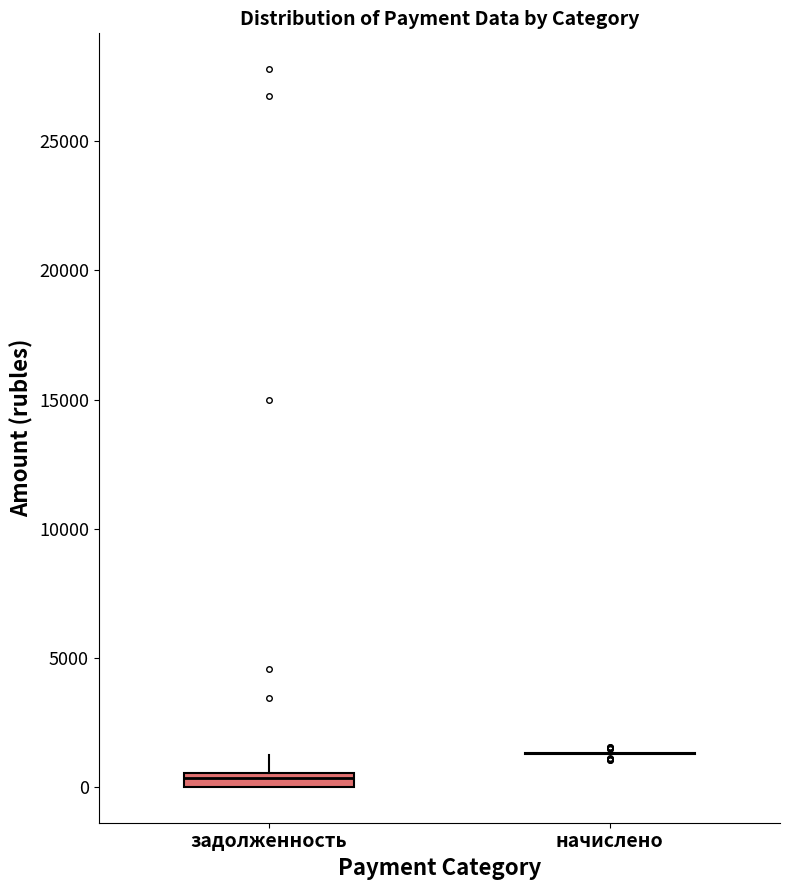

Where does the upper whisker of the box for задолженность end on the y-axis? The values are not printed on the chart, so give them approximately, as read against the axis.

1000